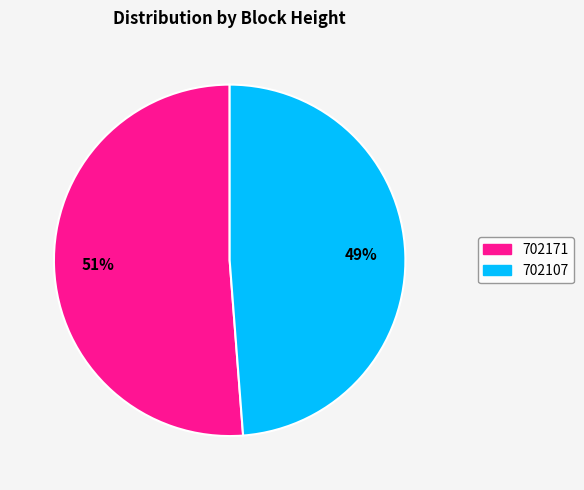

To the nearest percent, what is the combined percentage of 702107 and 702171?

100%